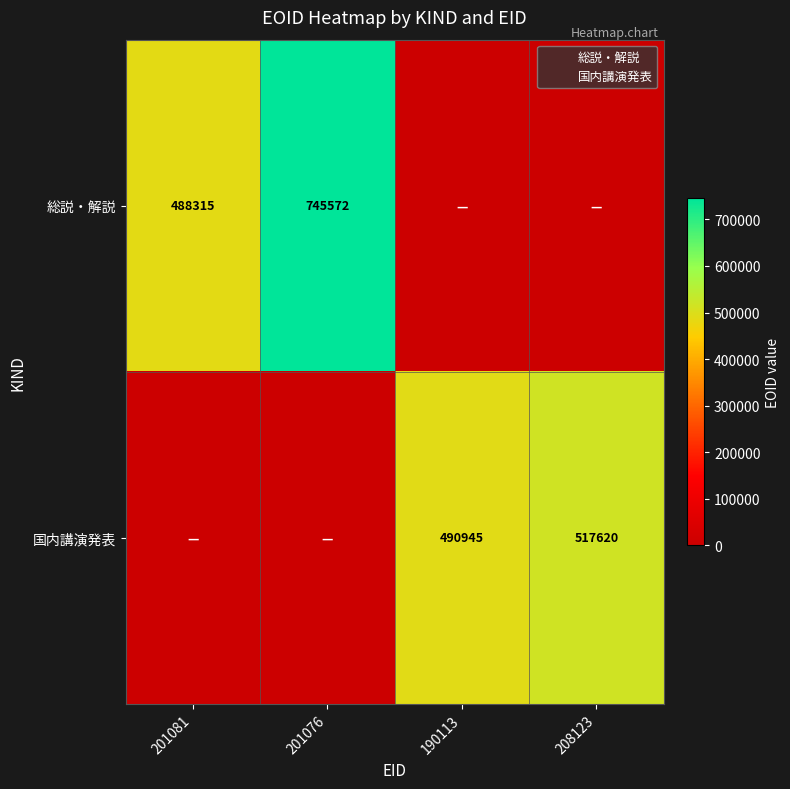

What is the total value across all series at 208123?

517621